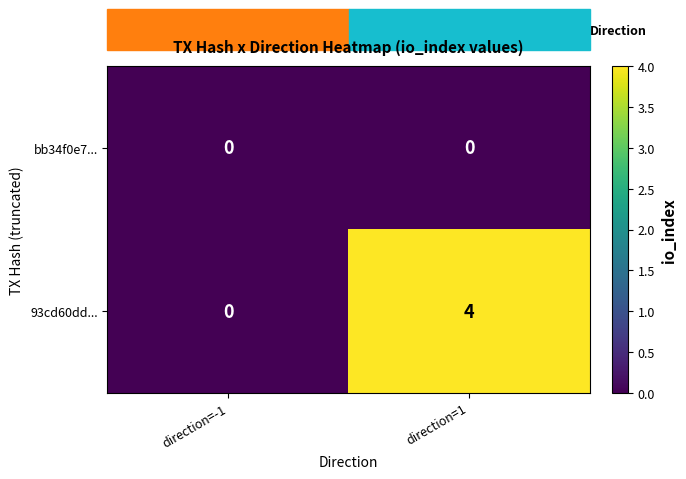

How many data points does each series have?

2